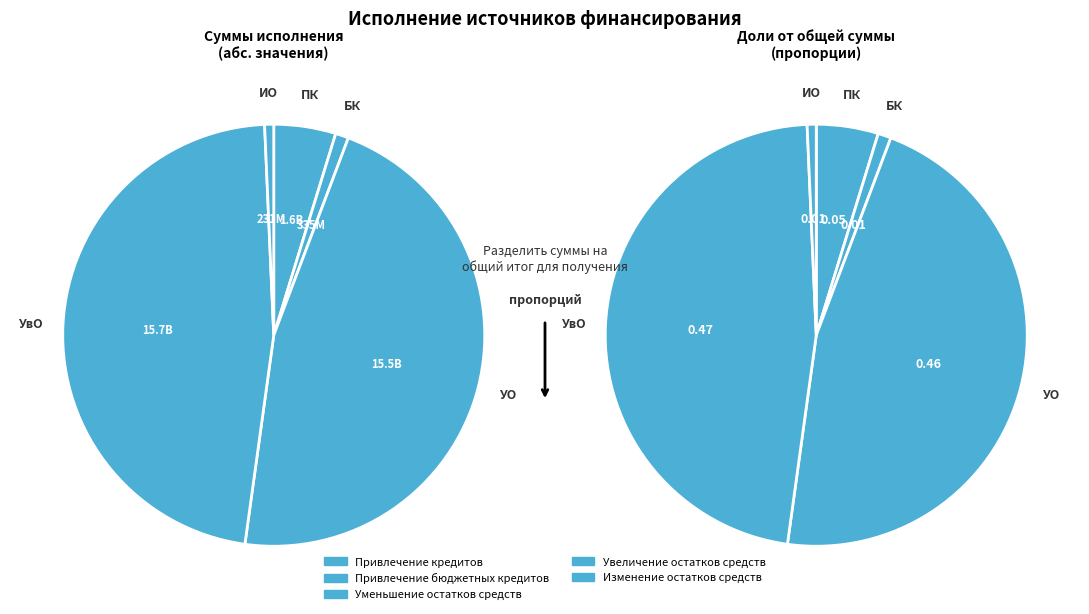

Which has a higher value, Изменение остатков средств or Привлечение кредитов?

Привлечение кредитов